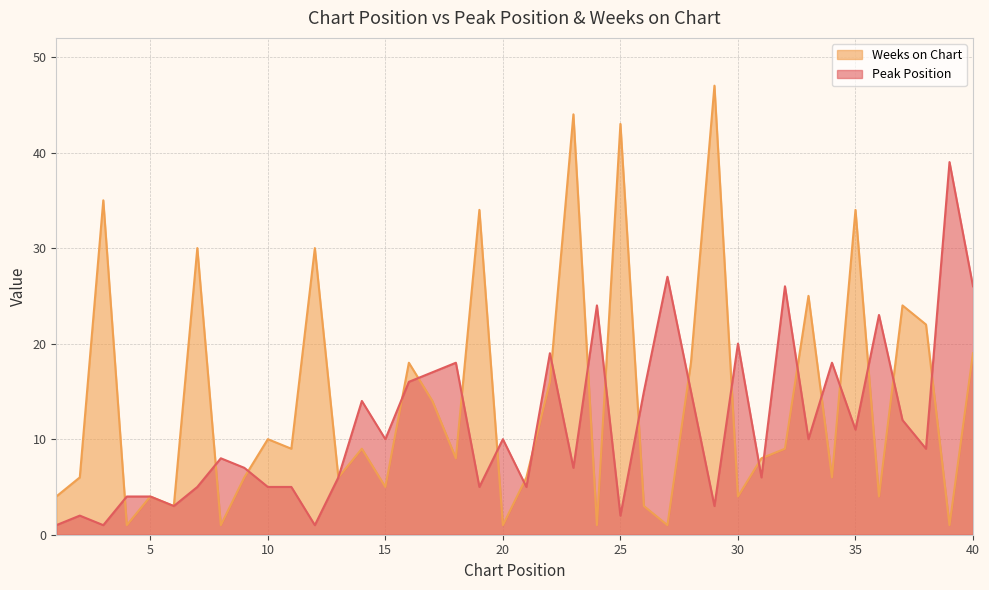

What are all the series names shown in the legend?

Weeks on Chart, Peak Position